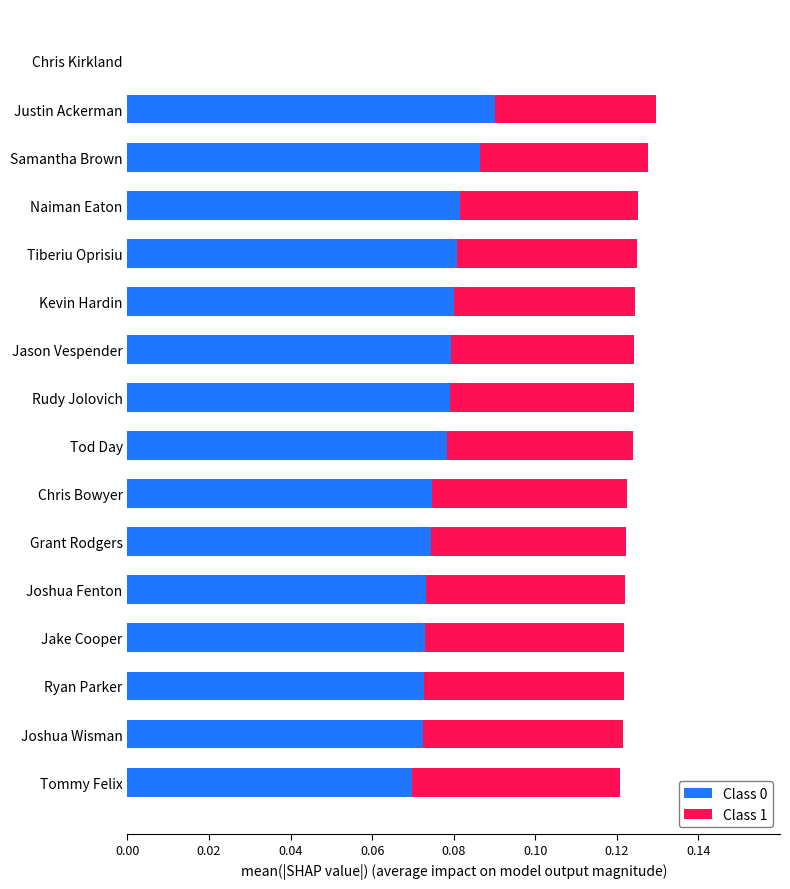

At which label does Class 0 reach its peak?

Justin Ackerman